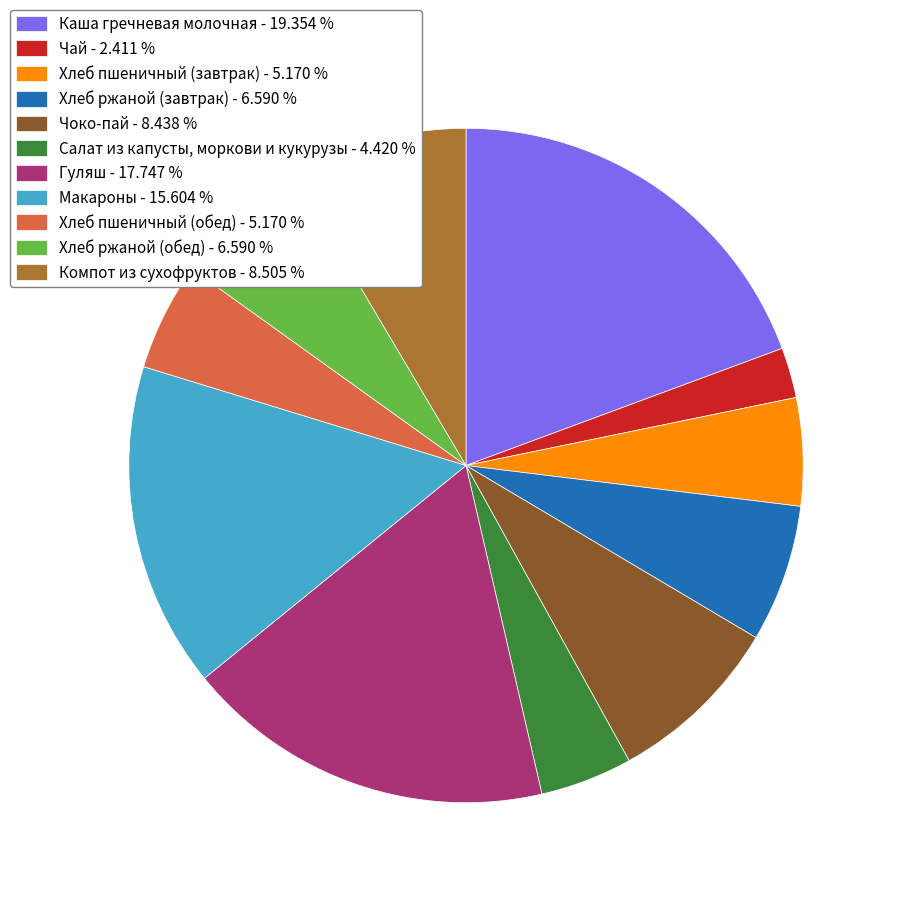

Is there a majority slice in this chart?

No